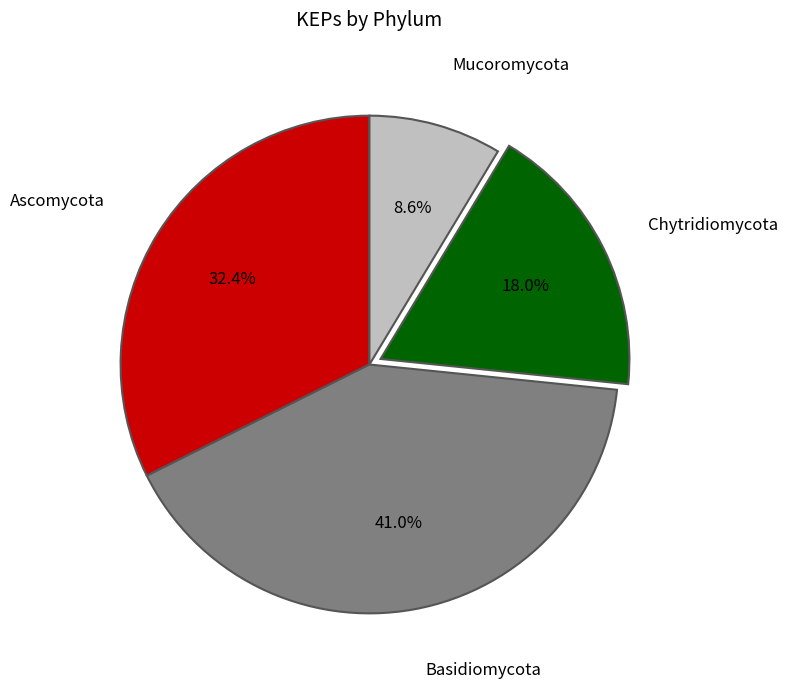

Does any single category account for the majority?

No